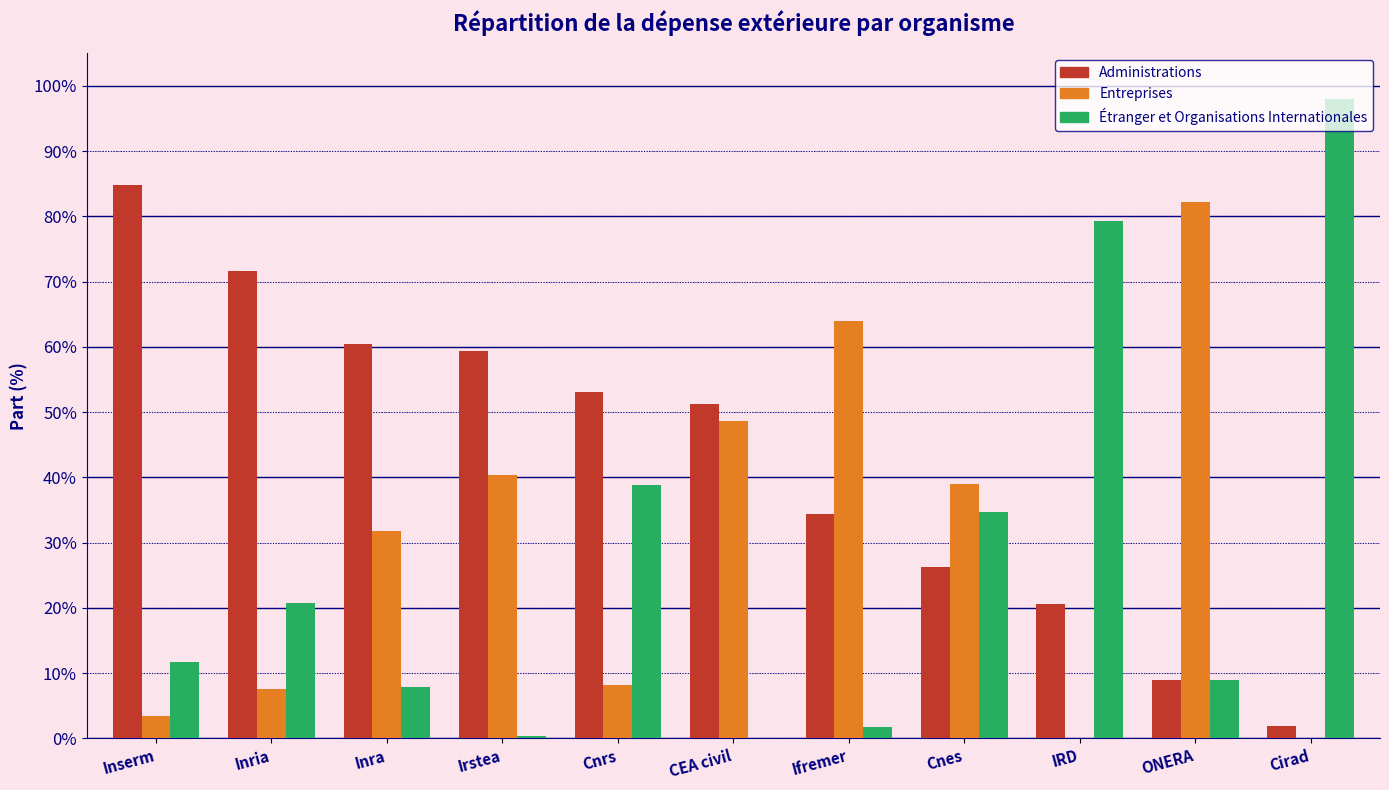

What is the total value across all series at ONERA?

100.0